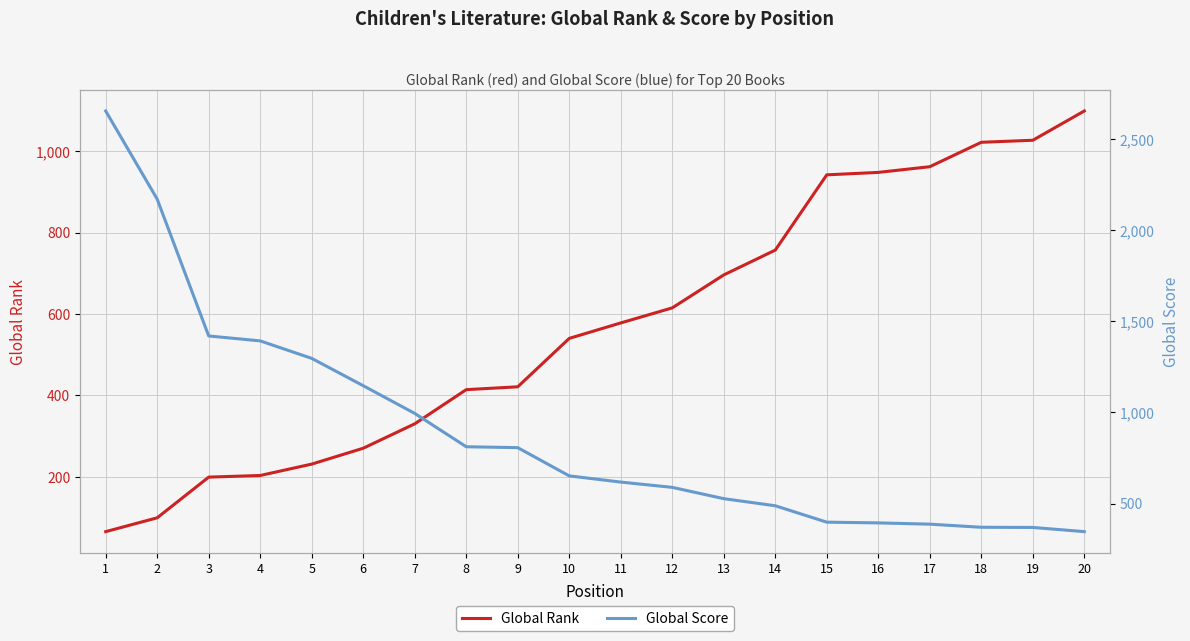

At how many categories does at least one series exceed 1134?

6